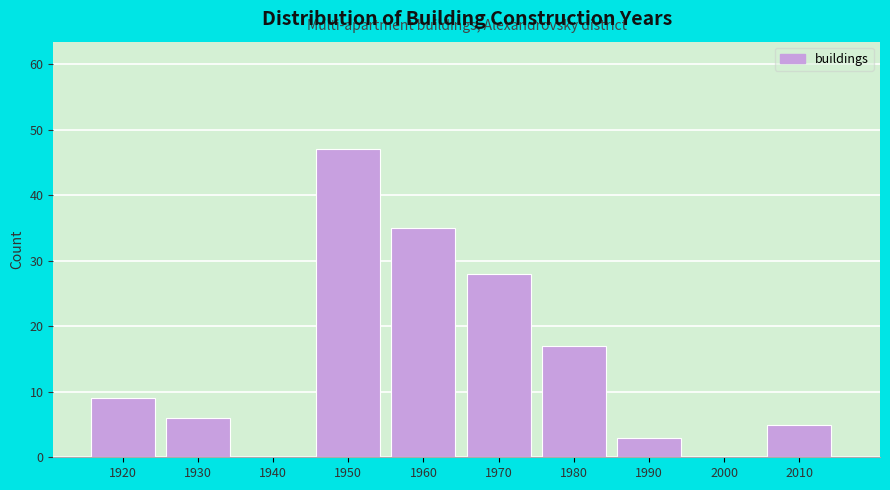

Reading left to right, transcribe all the data shown in this chart.

1920=9	1930=6	1940=0	1950=47	1960=35	1970=28	1980=17	1990=3	2000=0	2010=5